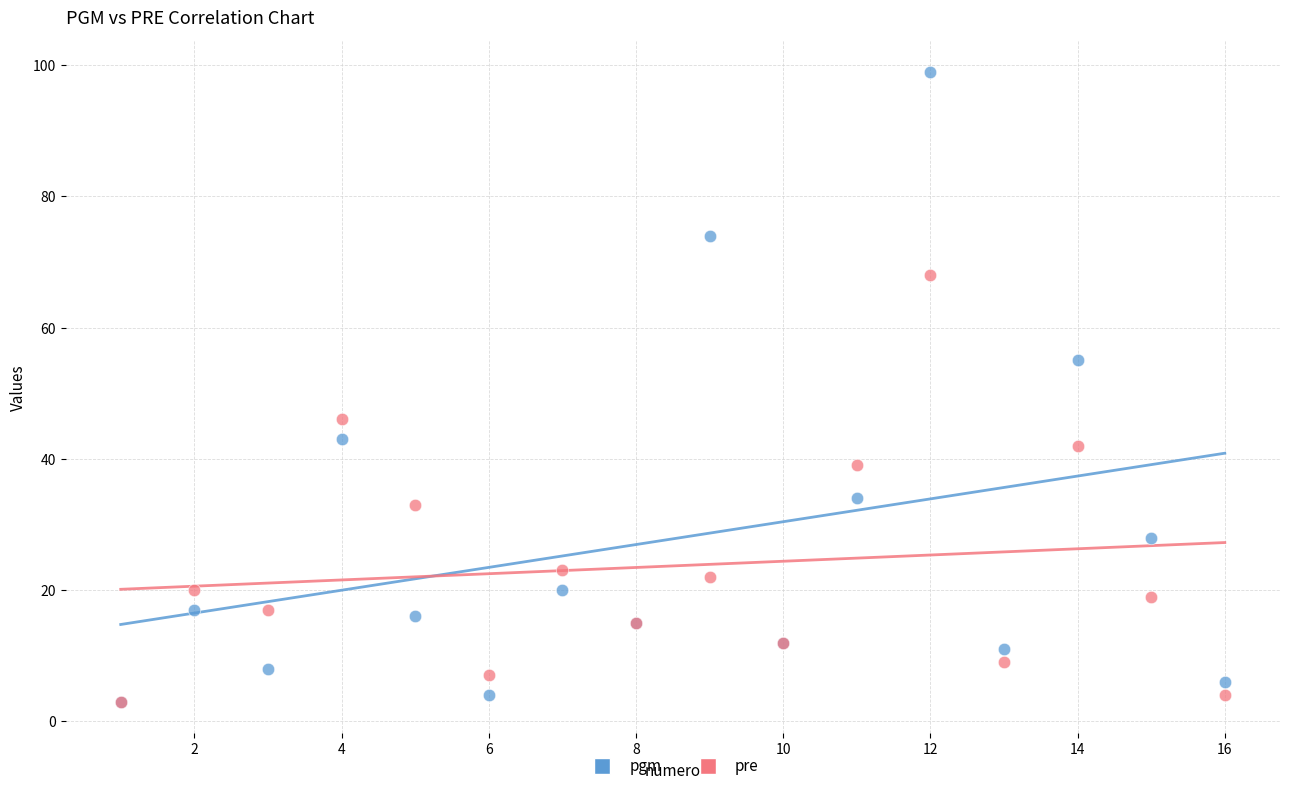

Which series has the largest Y range (max minus min)?

pgm